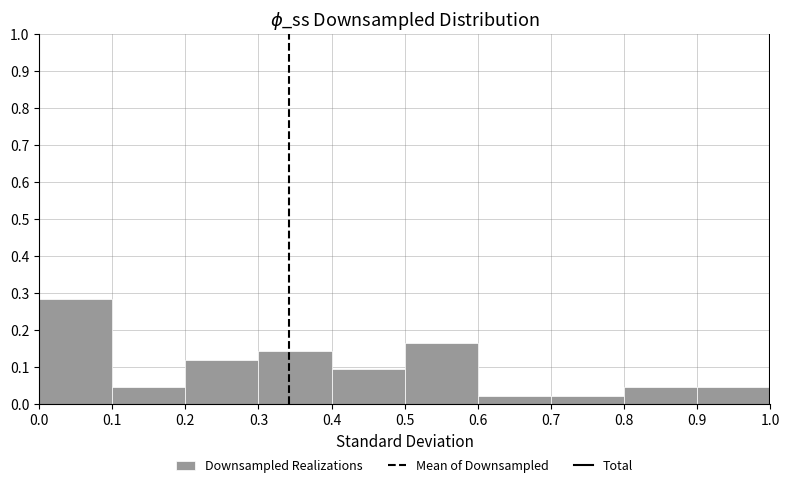

How tall is the bar that spans 0.0 to 0.1 on the x-axis? The values are not printed on the chart, so give them approximately, as read against the axis.

0.29